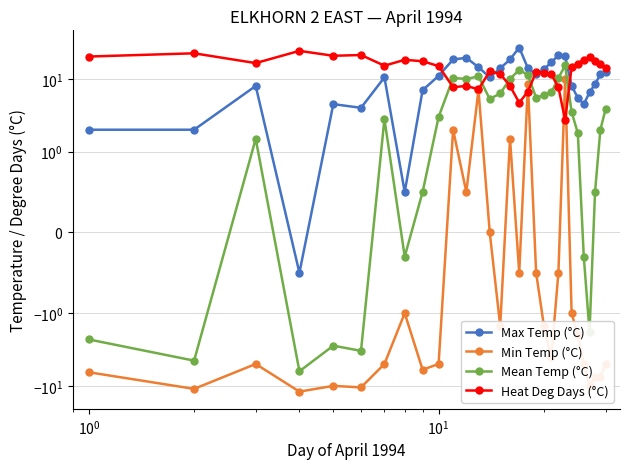

Which series has the largest range (max minus min)?

Max Temp (°C)